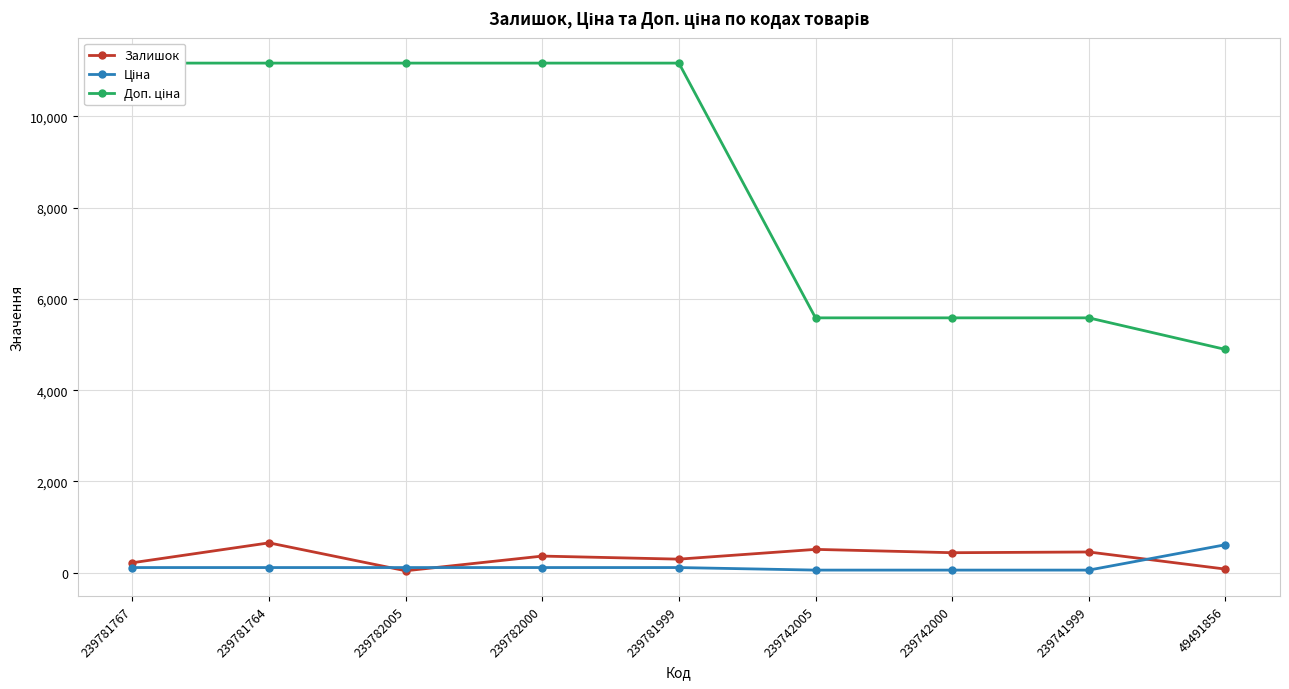

What is the difference between the maximum and minimum values in the Ціна series?

555.7